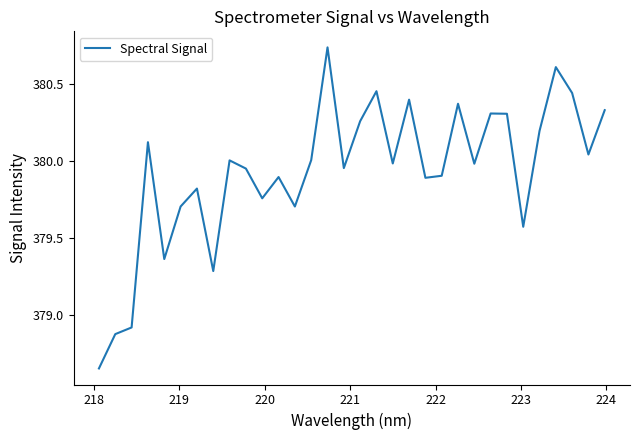

What is the difference between the maximum and minimum values?

2.1